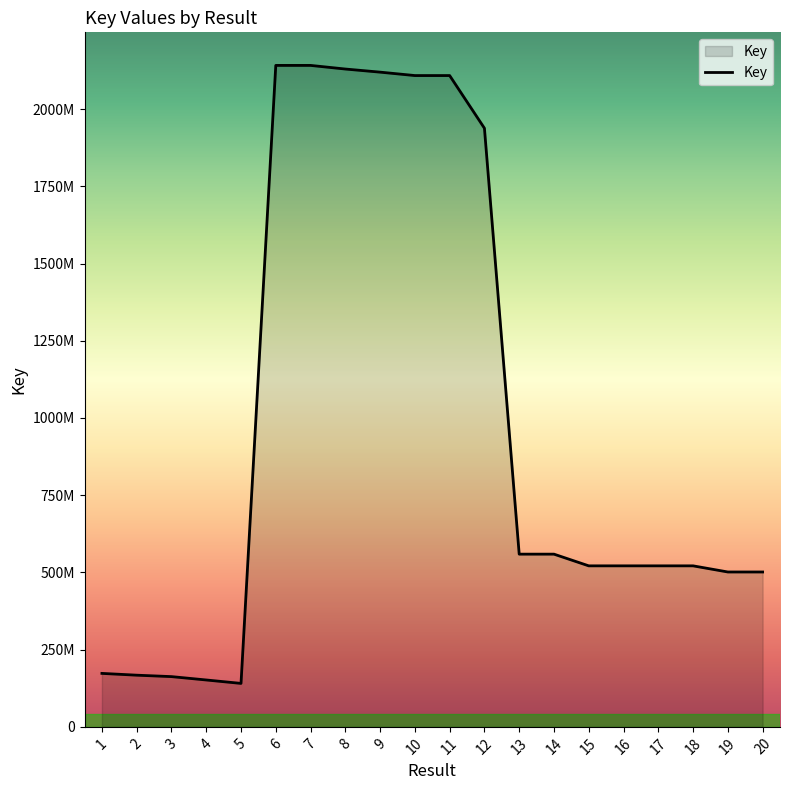

Is this an area chart (filled region under the line)?

Yes